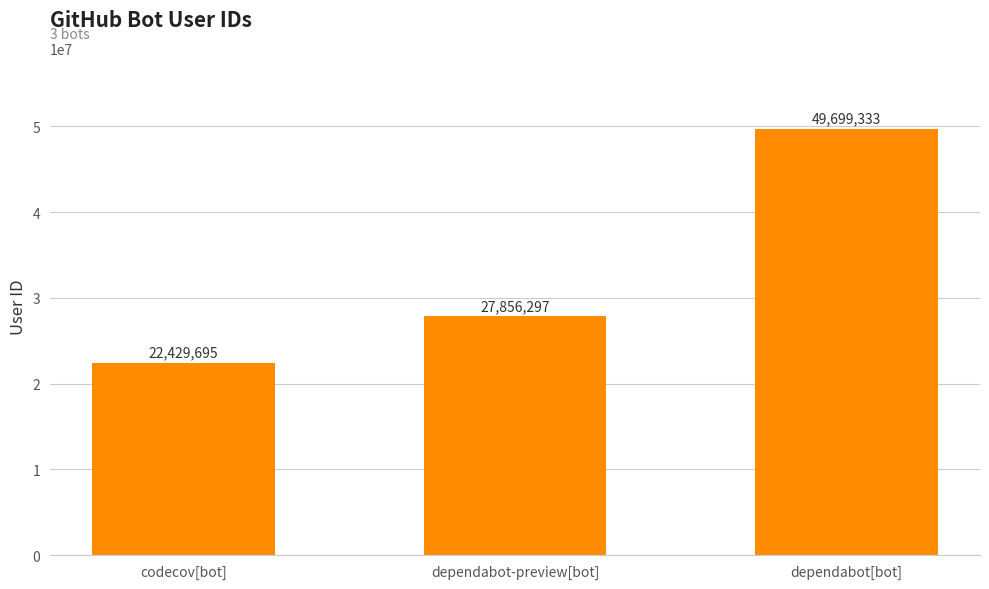

List the labels in order of value, largest first.

dependabot[bot], dependabot-preview[bot], codecov[bot]